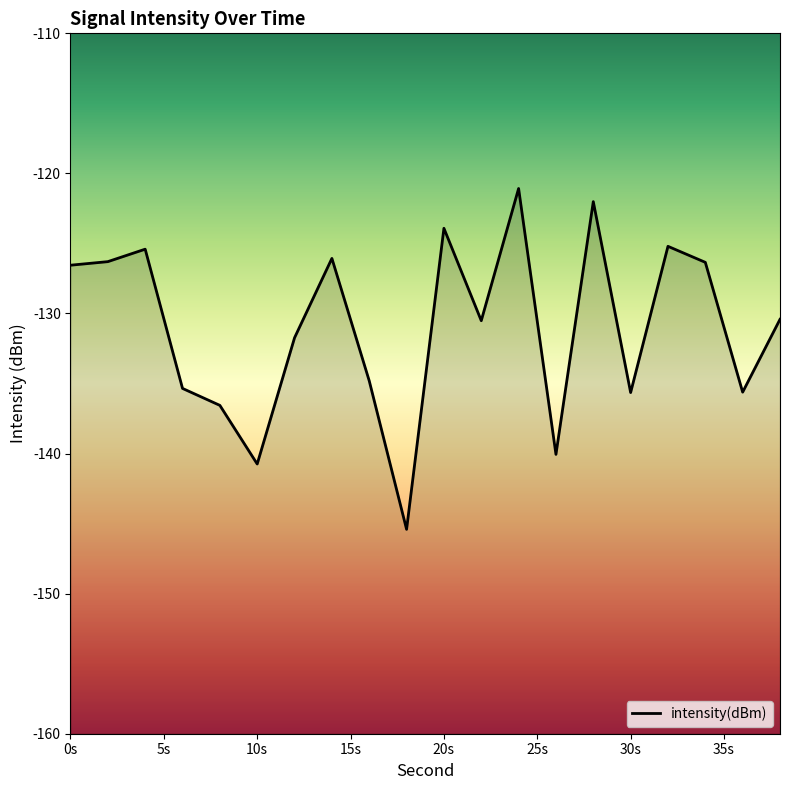

What is the change in value from 6 to 14?

+9.3